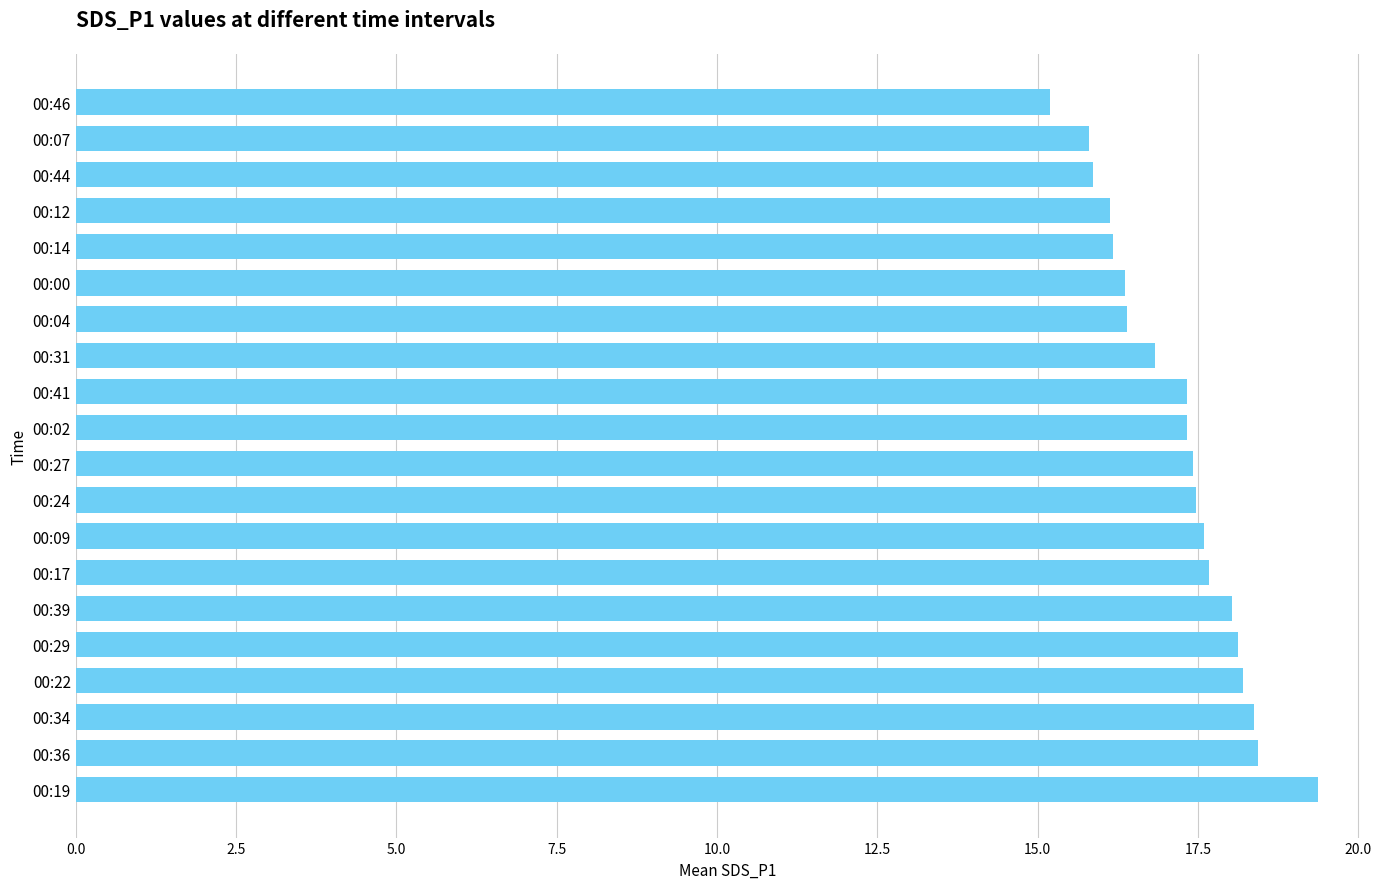

What is the average value?

17.2